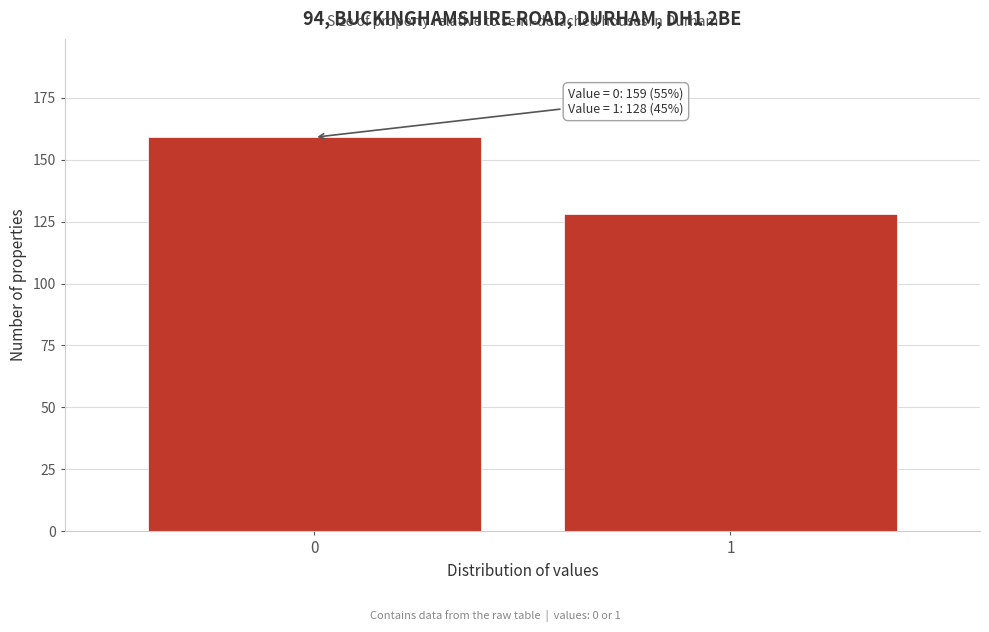

Reading left to right, extract all data points from this chart.

0=159	1=128